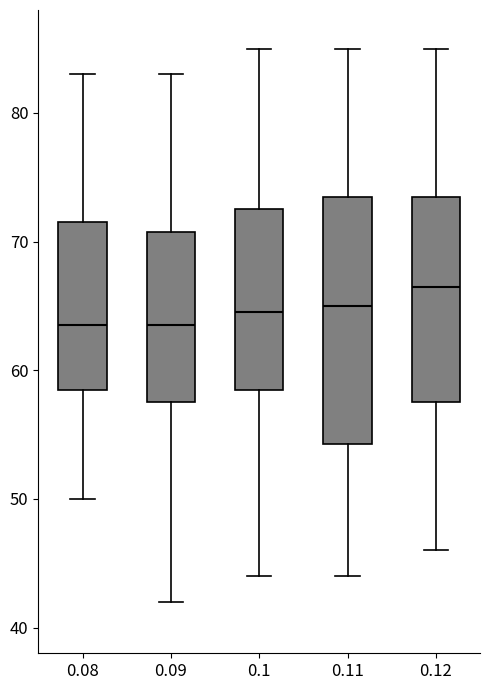

Reading left to right, transcribe this box plot: for each box, give where its median line is, the range the box spans, and where its two whiskers end, as read against the y-axis. The values are not printed on the chart, so give them approximately, as read against the axis.

0.08: median 64, box 59 to 72, whiskers 50 to 83
0.09: median 64, box 58 to 71, whiskers 42 to 83
0.1: median 65, box 59 to 73, whiskers 44 to 85
0.11: median 65, box 54 to 74, whiskers 44 to 85
0.12: median 67, box 58 to 74, whiskers 46 to 85